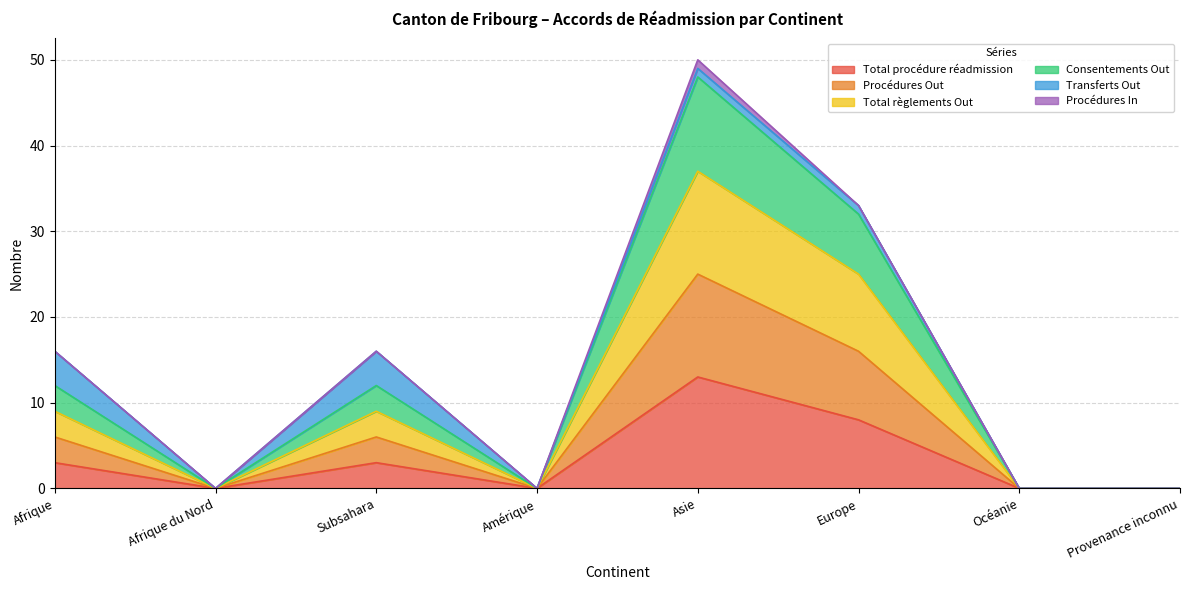

What is the highest value of the Total procédure réadmission series?

13